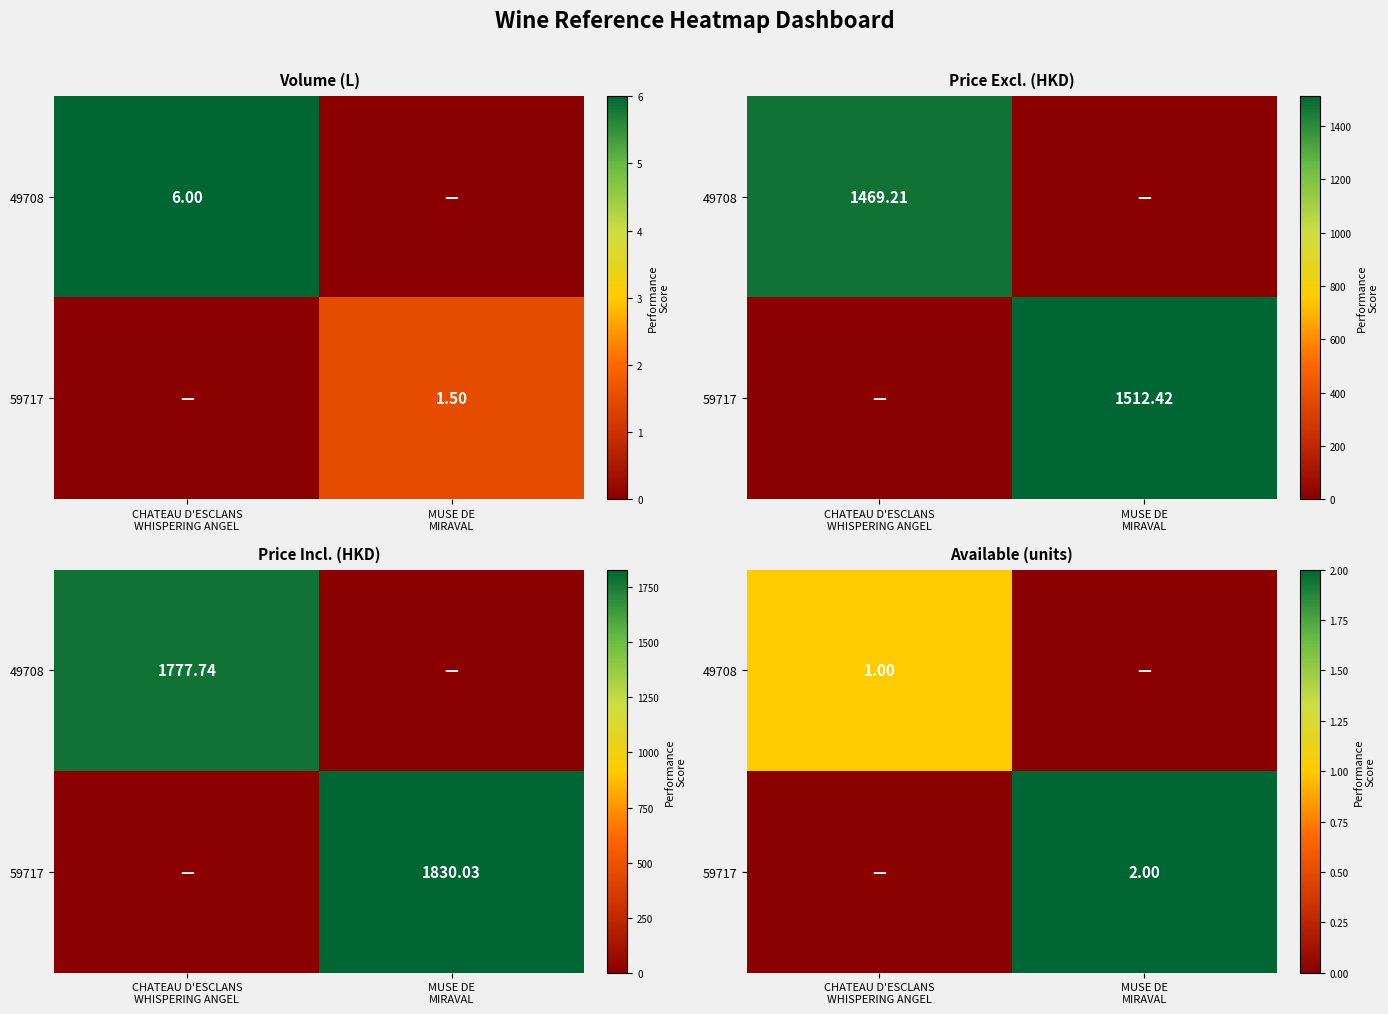

Rank the series by their maximum value, from highest to lowest.

59717, 49708